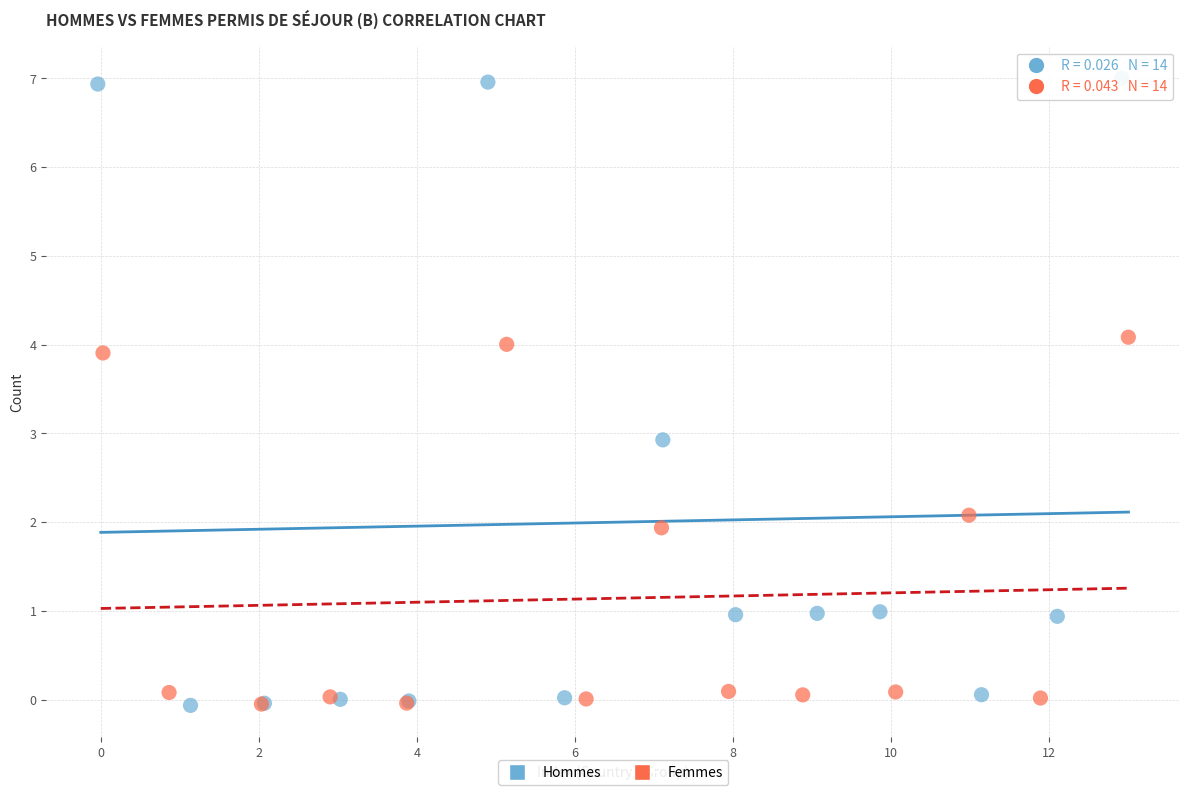

What are all the series names shown in the legend?

Hommes, Femmes